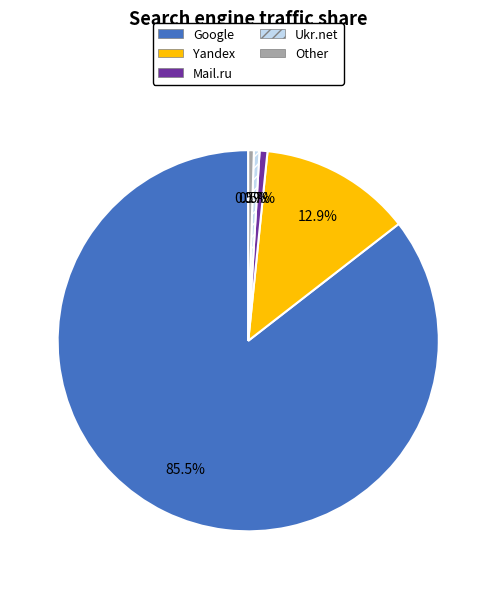

What portion of the pie excludes Yandex?

87.1%